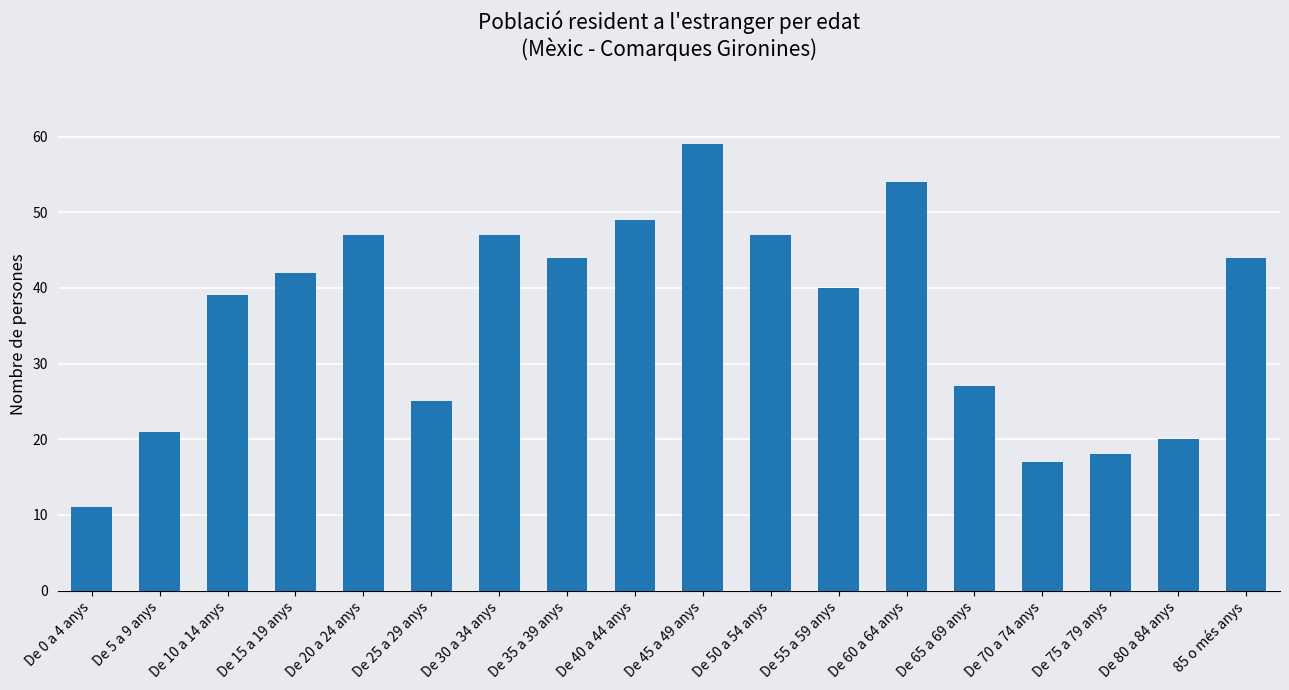

What is the difference between the second highest and minimum values?

43